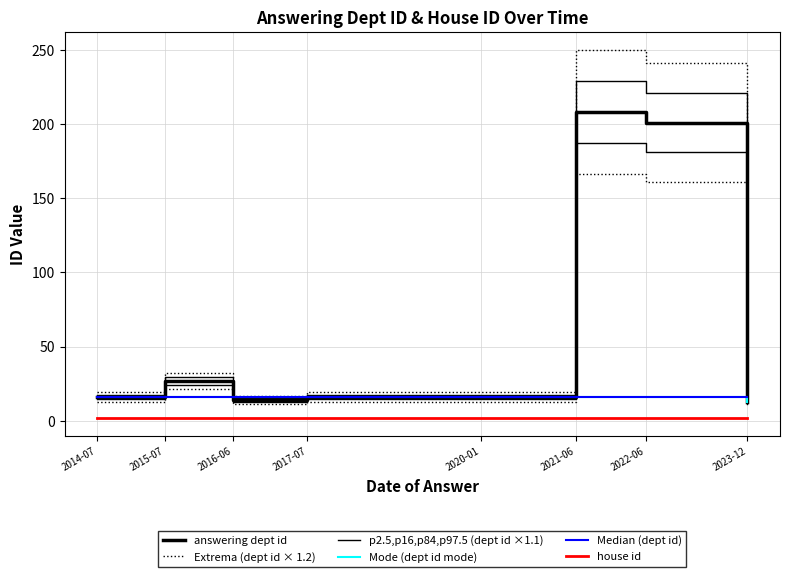

What is the sum of all house id values?

16.0